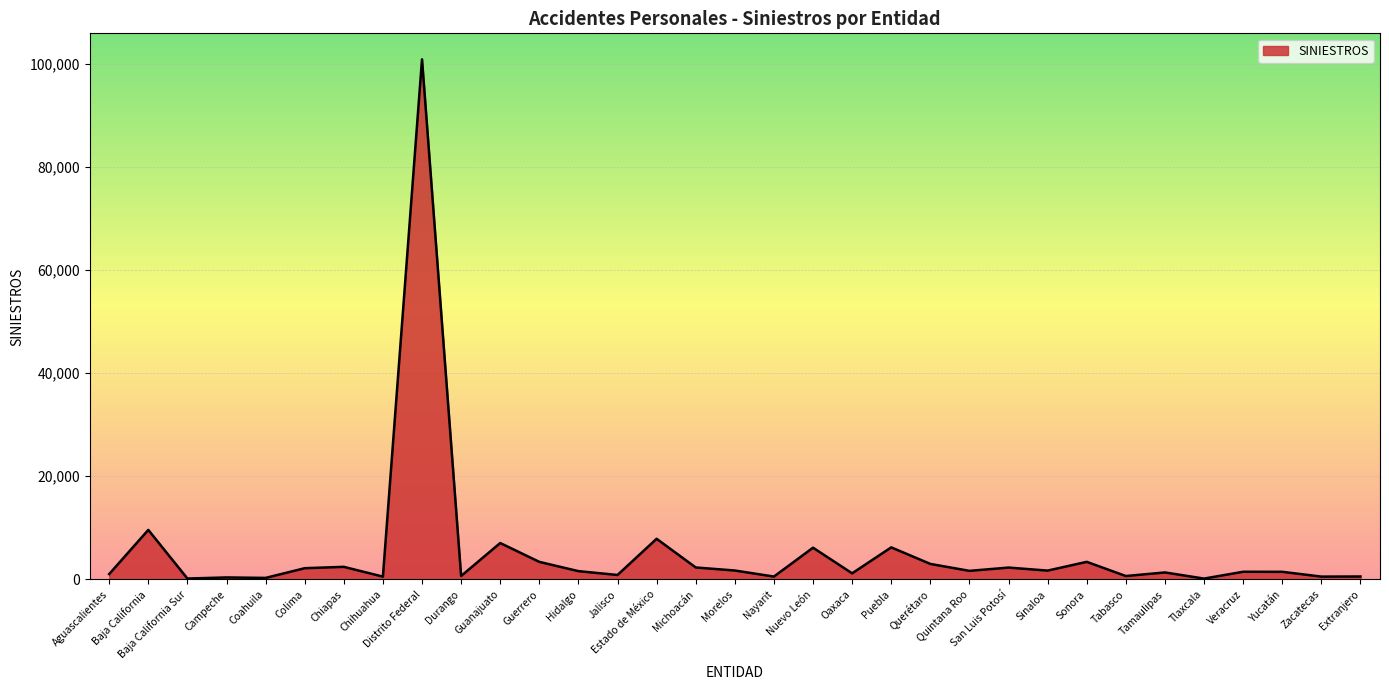

At which label does the data first exceed 1611?

Baja California